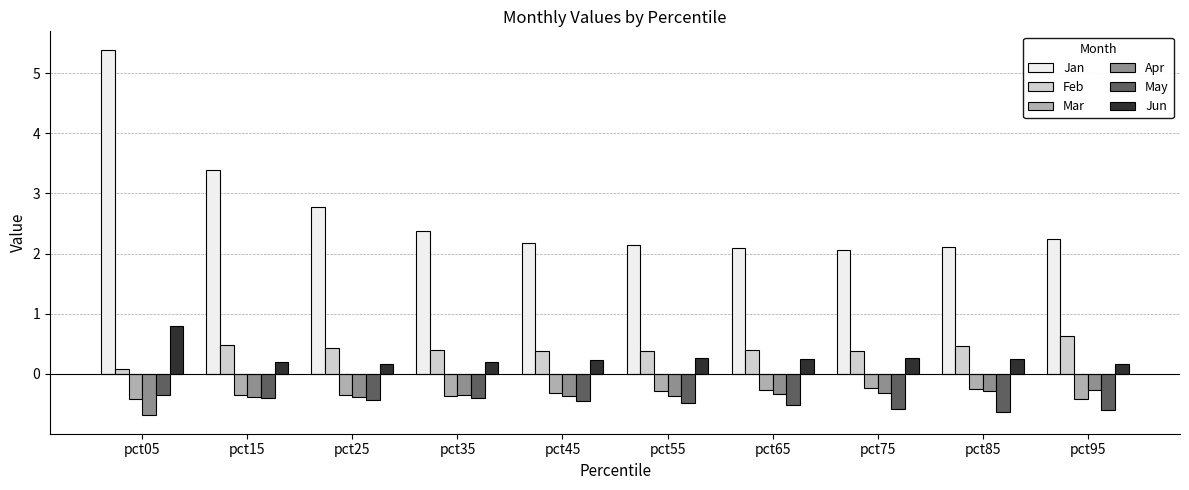

At how many categories does at least one series exceed 3?

2